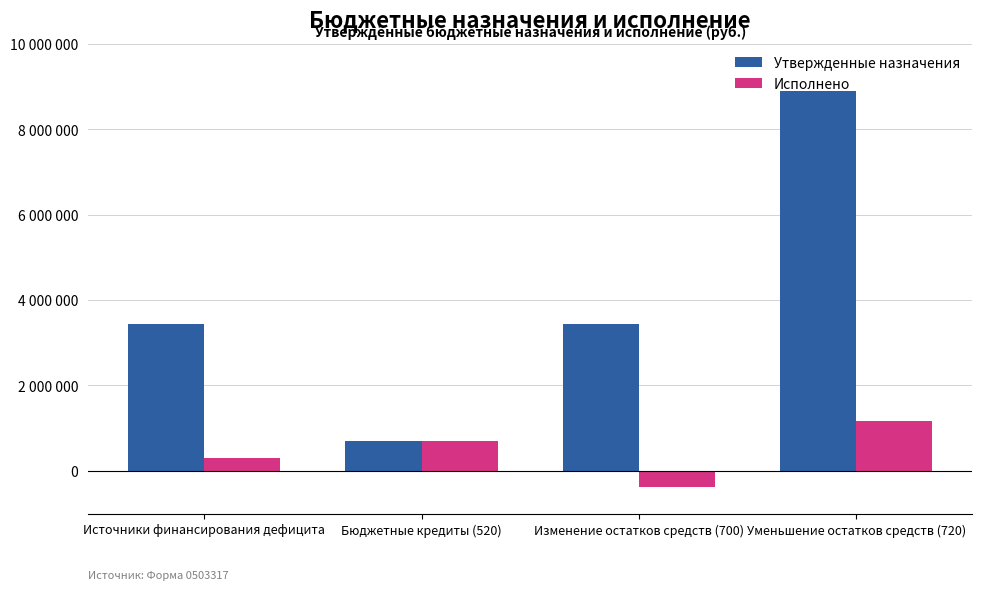

Does the chart contain any negative values?

Yes